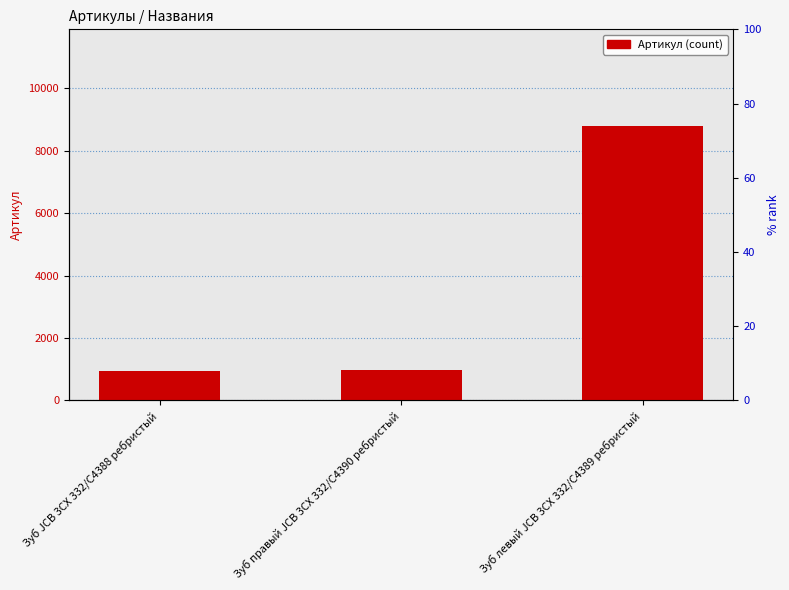

At which label does the data first exceed 967?

Зуб левый JCB 3CX 332/C4389 ребристый